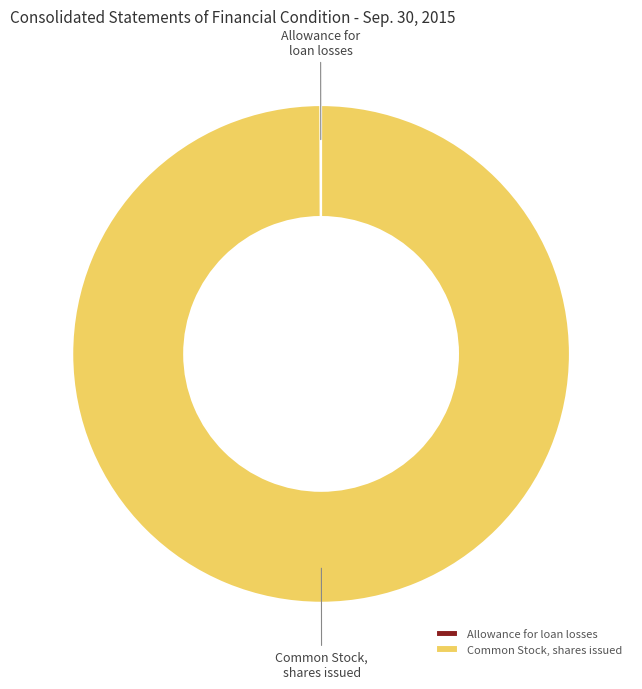

Is it true that Common Stock, shares issued is 100% of the pie?

True